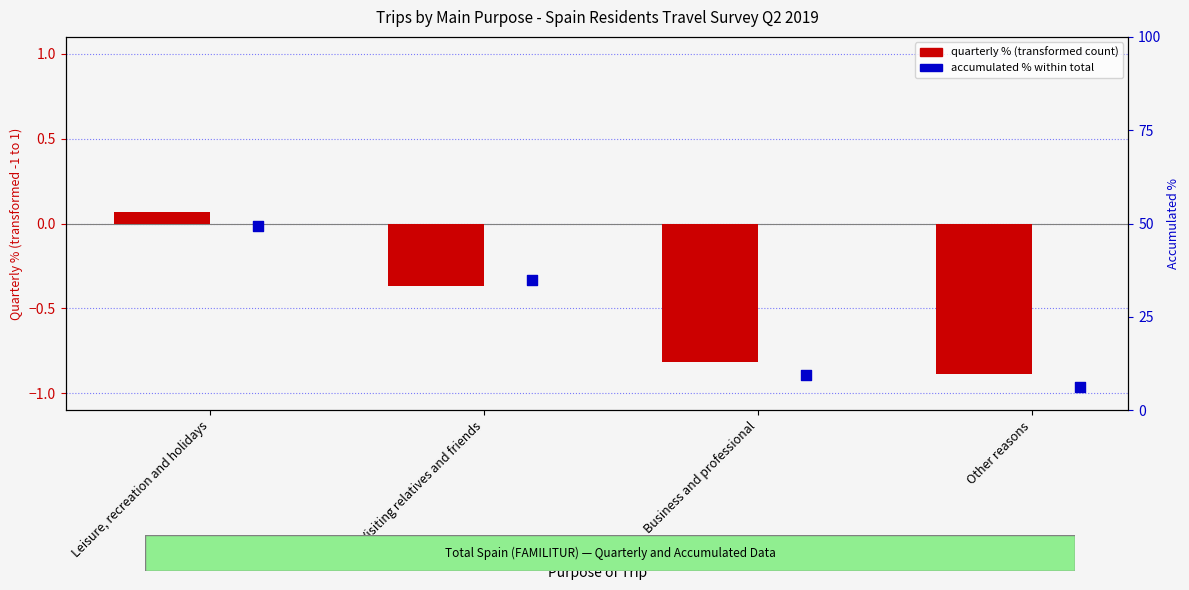

Is the value of accumulated % within total at Leisure, recreation and holidays greater than the value of quarterly % at Visiting relatives and friends?

Yes